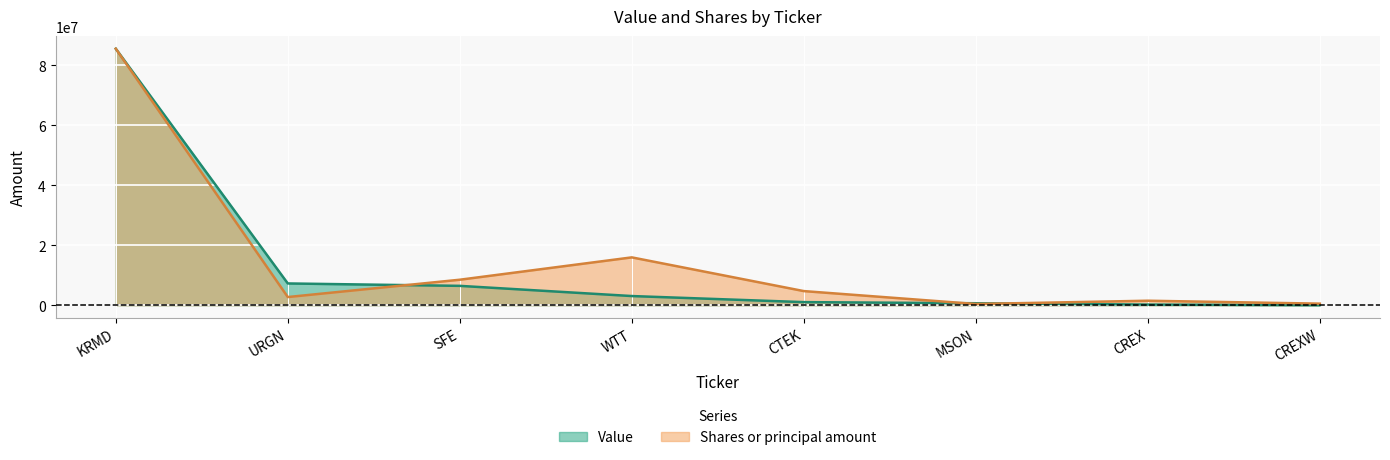

What is the difference between the Value values at MSON and URGN?

6597000.0